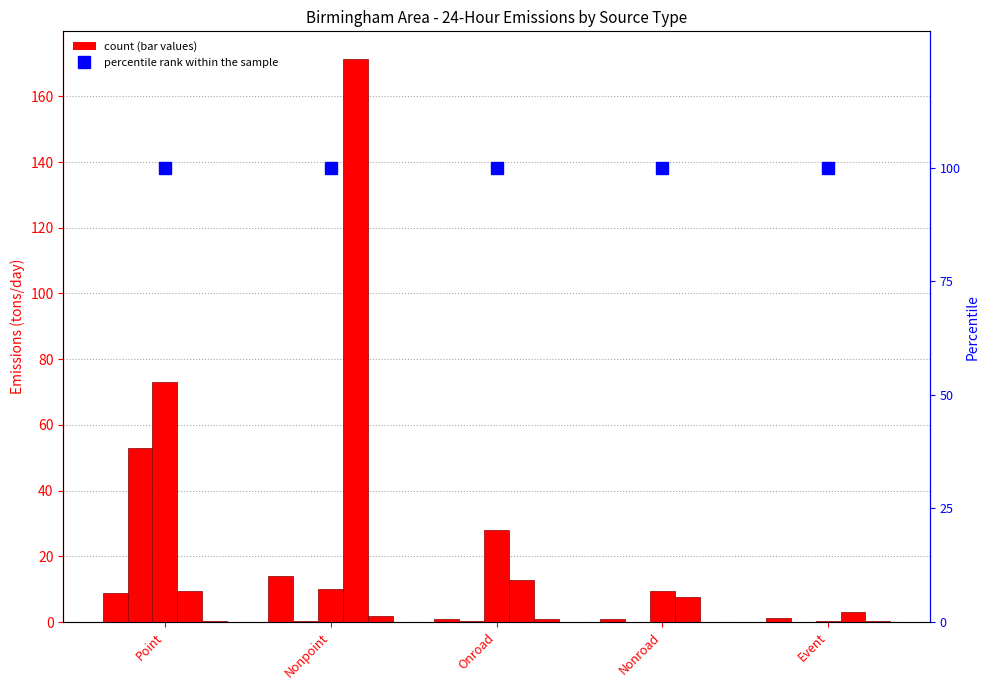

What is the difference between the second highest and minimum values in the PM2.5 series?

8.2